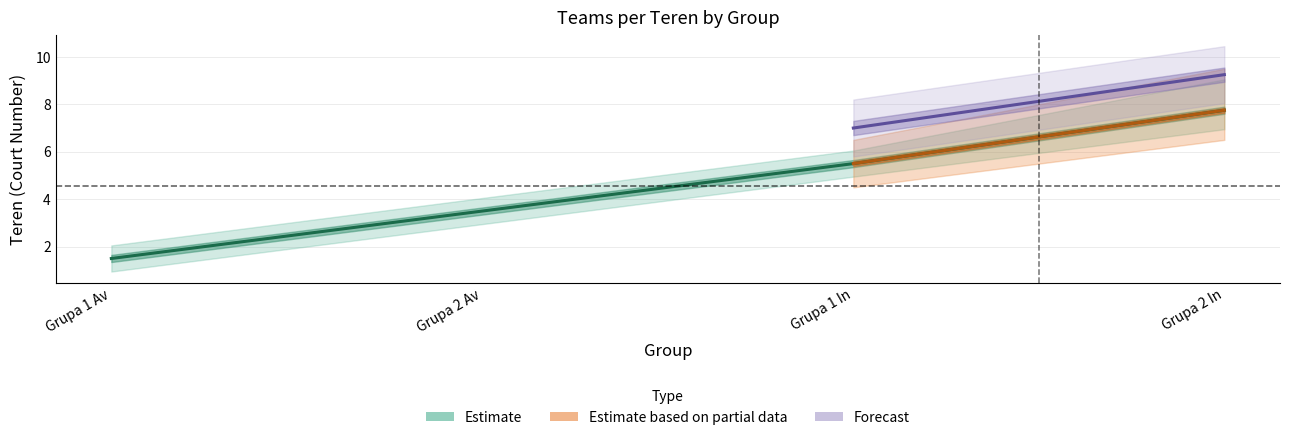

Does the chart display data point markers on the line(s)?

No